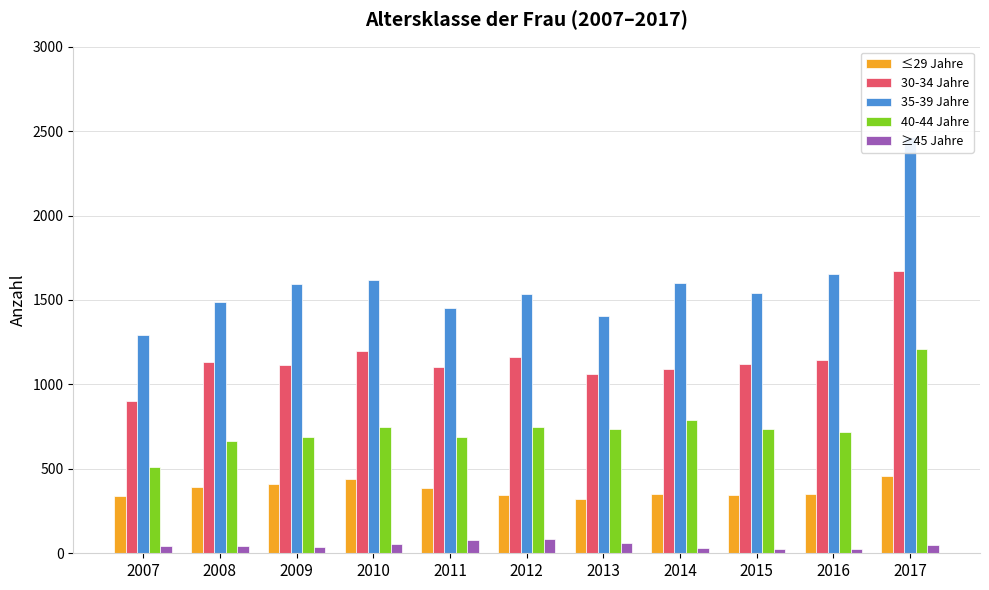

What is the approximate value of 30-34 Jahre at 2007, to the nearest 50?

900